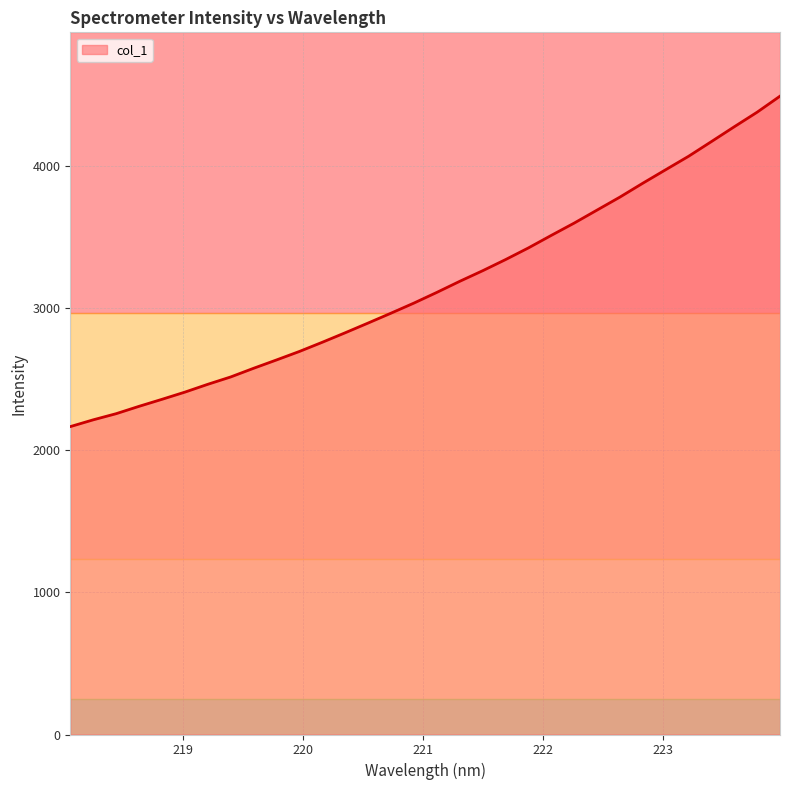

Reading left to right, what are all the values shown in this chart?

2165.2	2212.9	2256.0	2307.8	2357.1	2407.7	2462.7	2514.5	2575.4	2634.0	2693.7	2758.5	2825.2	2893.6	2963.0	3033.9	3109.0	3186.9	3261.2	3339.5	3421.8	3509.9	3596.3	3687.8	3779.2	3876.7	3971.6	4066.1	4169.5	4273.8	4376.3	4489.0